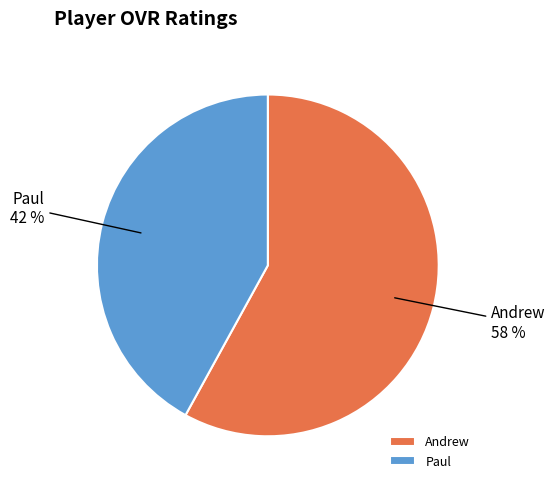

Which category accounts for the majority?

Andrew